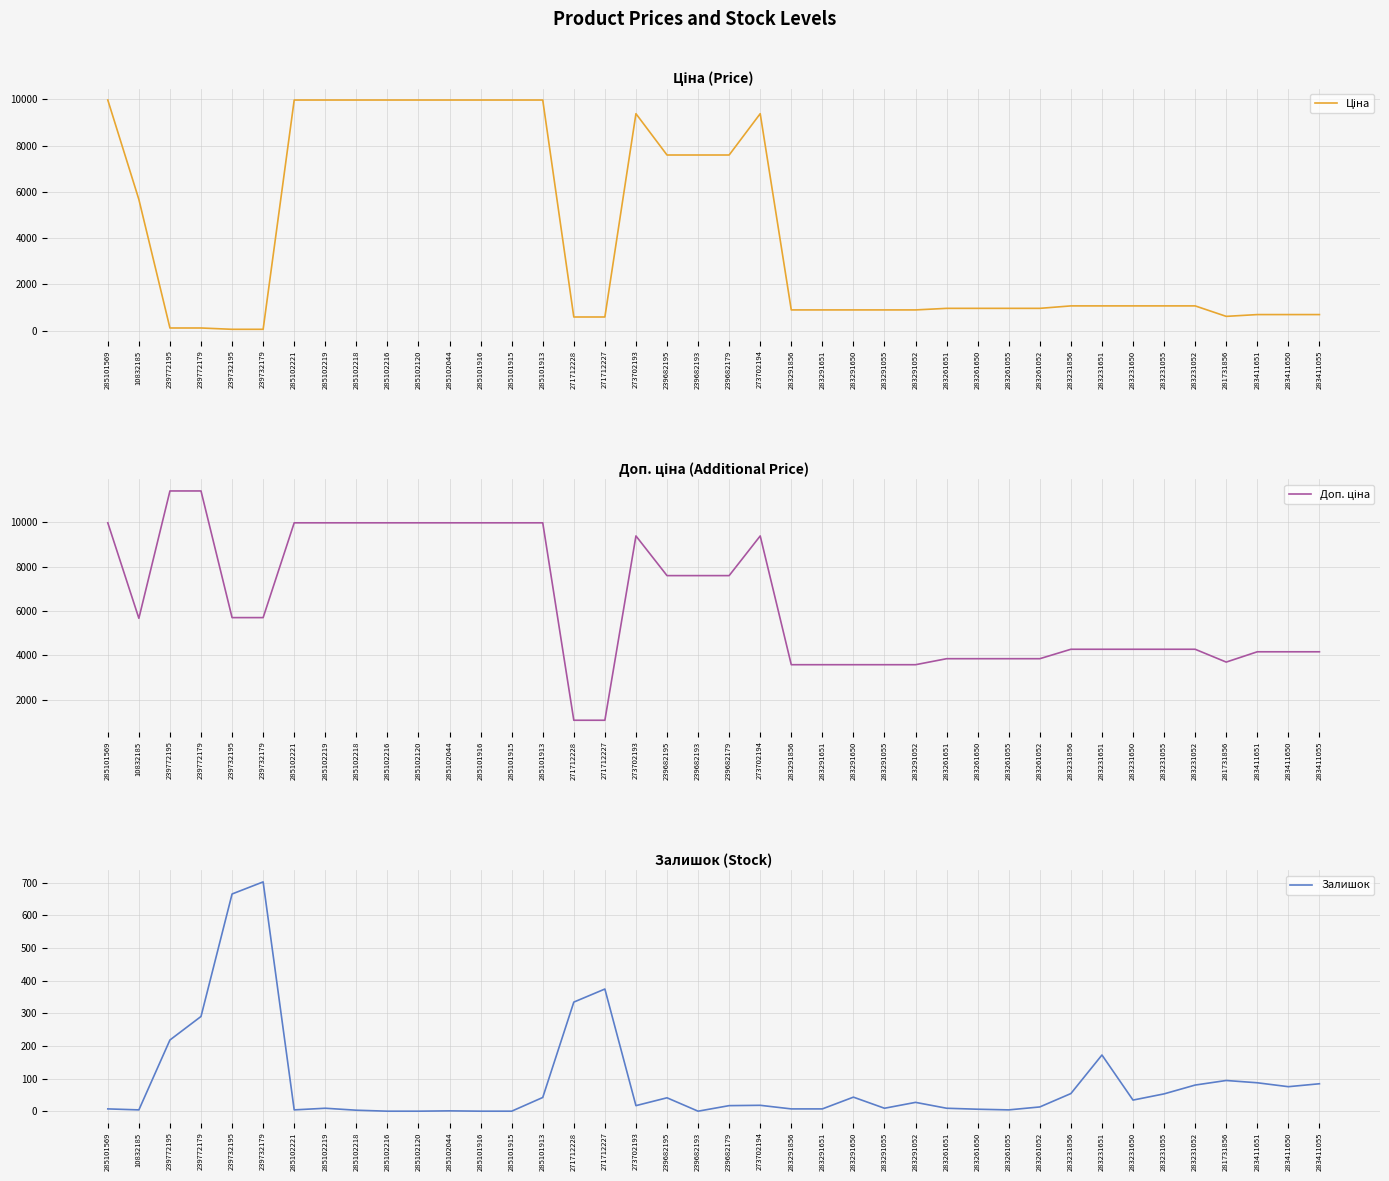

What is the sum of all Залишок values?

3604